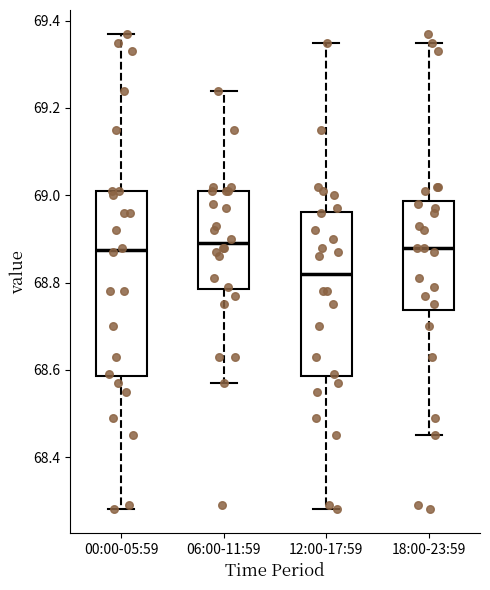

Where does the lower whisker of the box for 06:00-11:59 end on the y-axis? The values are not printed on the chart, so give them approximately, as read against the axis.

68.58